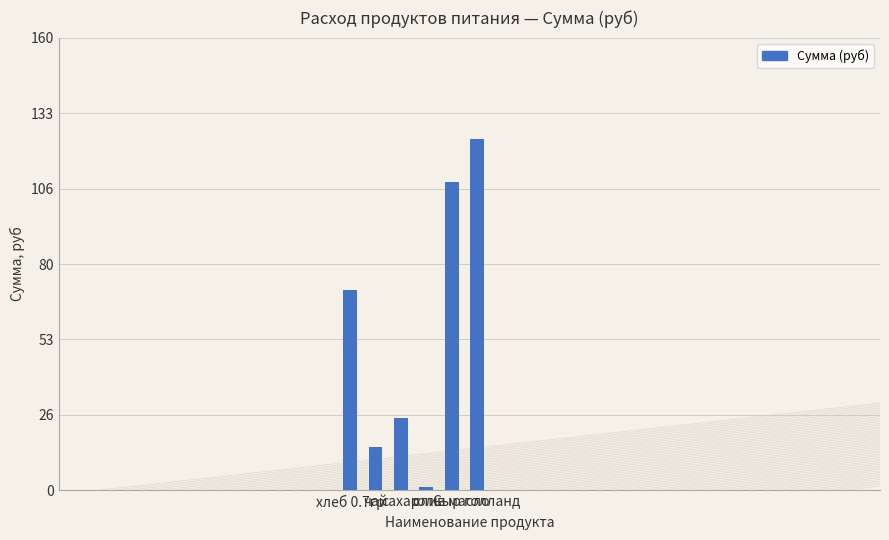

Rank the categories by value from highest to lowest.

Сыр голланд, слив масло, хлеб 0.7гр, сахар, чай, соль